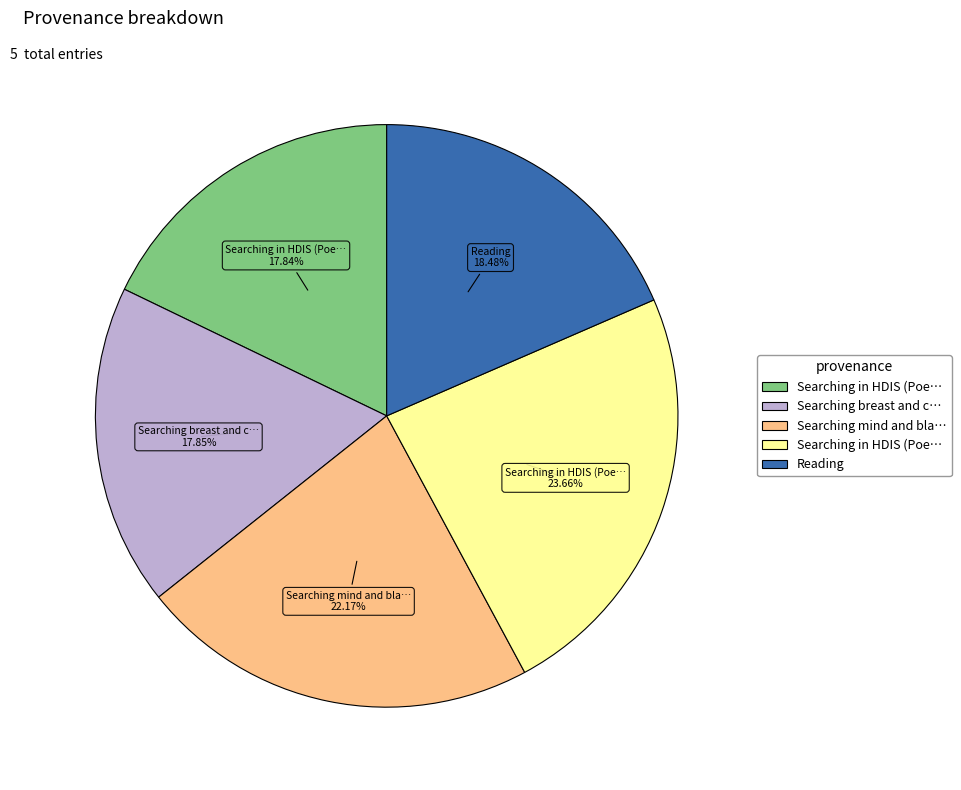

Does any single category account for the majority?

No